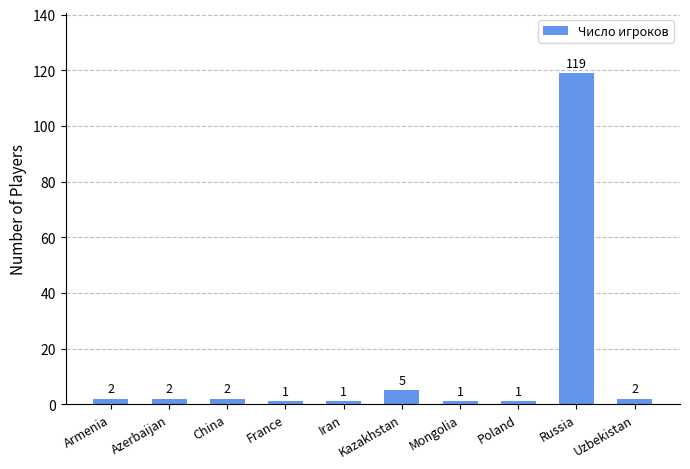

What is the value of the 5th bar from the left?

1